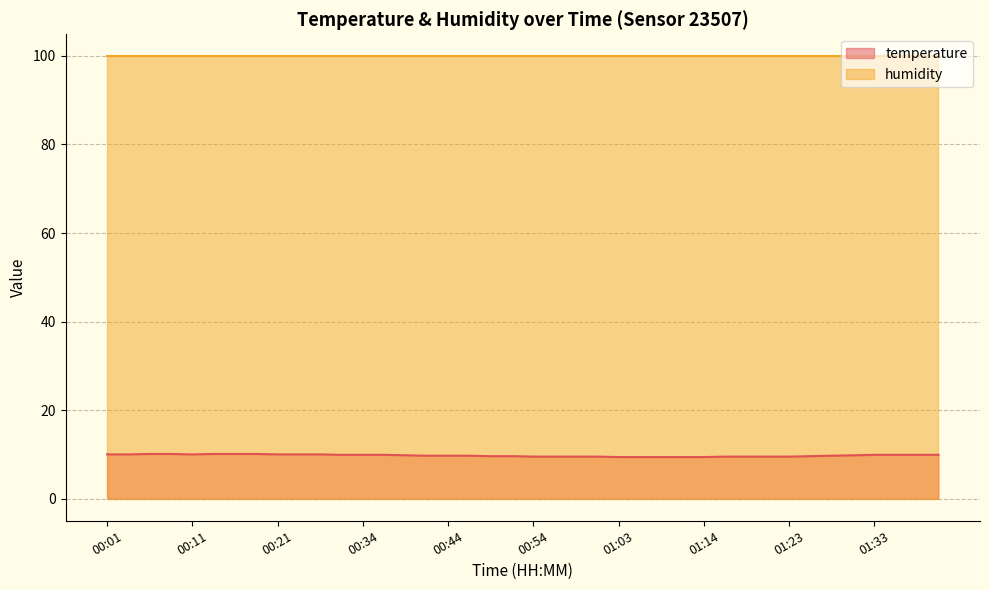

Rank the categories by value from lowest to highest.

01:03, 01:06, 01:09, 01:11, 01:14, 00:54, 00:56, 00:59, 01:01, 01:16, 01:19, 01:21, 01:23, 00:49, 00:51, 01:26, 00:41, 00:44, 00:46, 01:28, 00:39, 01:31, 00:31, 00:34, 00:36, 01:33, 01:36, 01:38, 01:41, 00:01, 00:03, 00:11, 00:21, 00:24, 00:26, 00:06, 00:08, 00:13, 00:16, 00:18